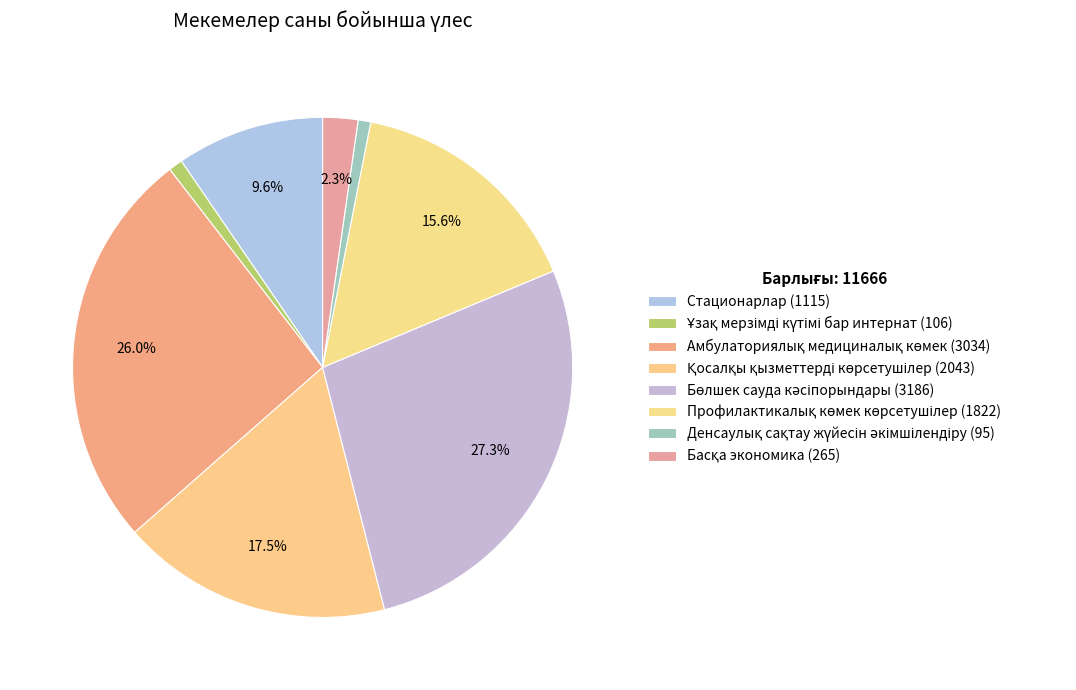

Count the number of slices in the pie.

8